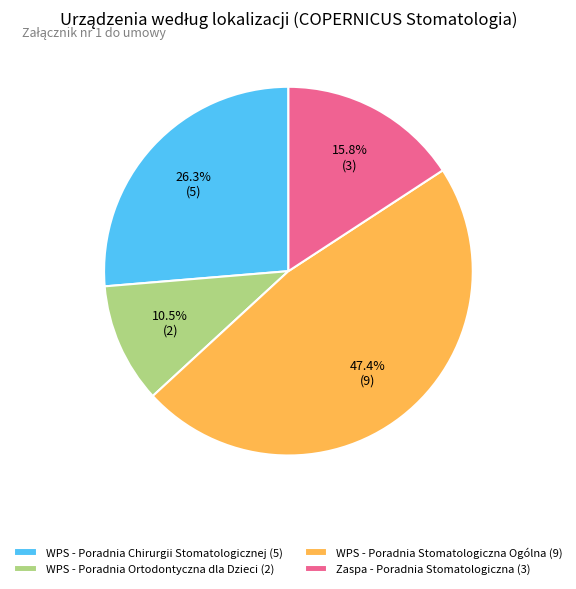

What is the total percentage of WPS - Poradnia Ortodontyczna dla Dzieci (2) and WPS - Poradnia Chirurgii Stomatologicznej (5)?

36.8%